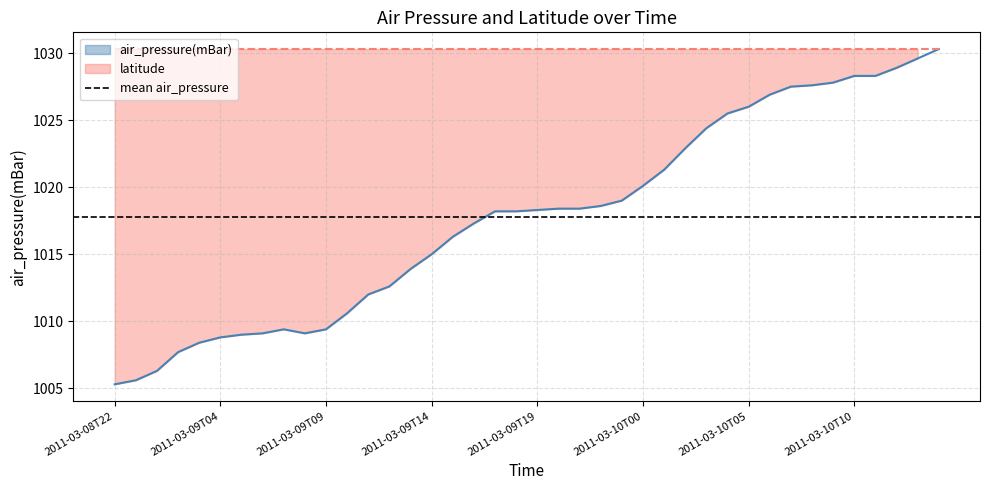

Which label corresponds to the smallest value in the chart?

2011-03-08T22